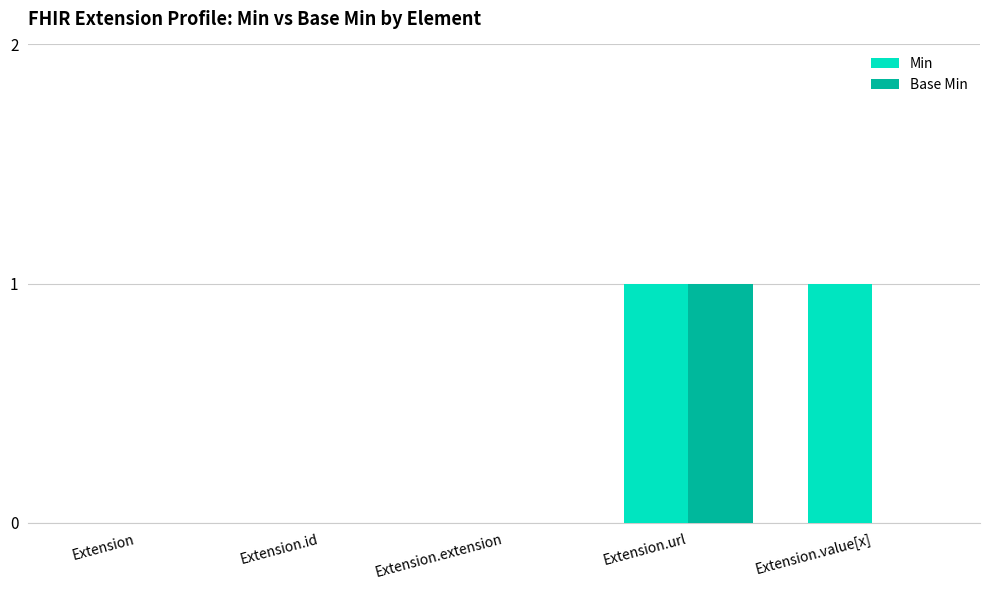

How many distinct data groups are displayed?

2